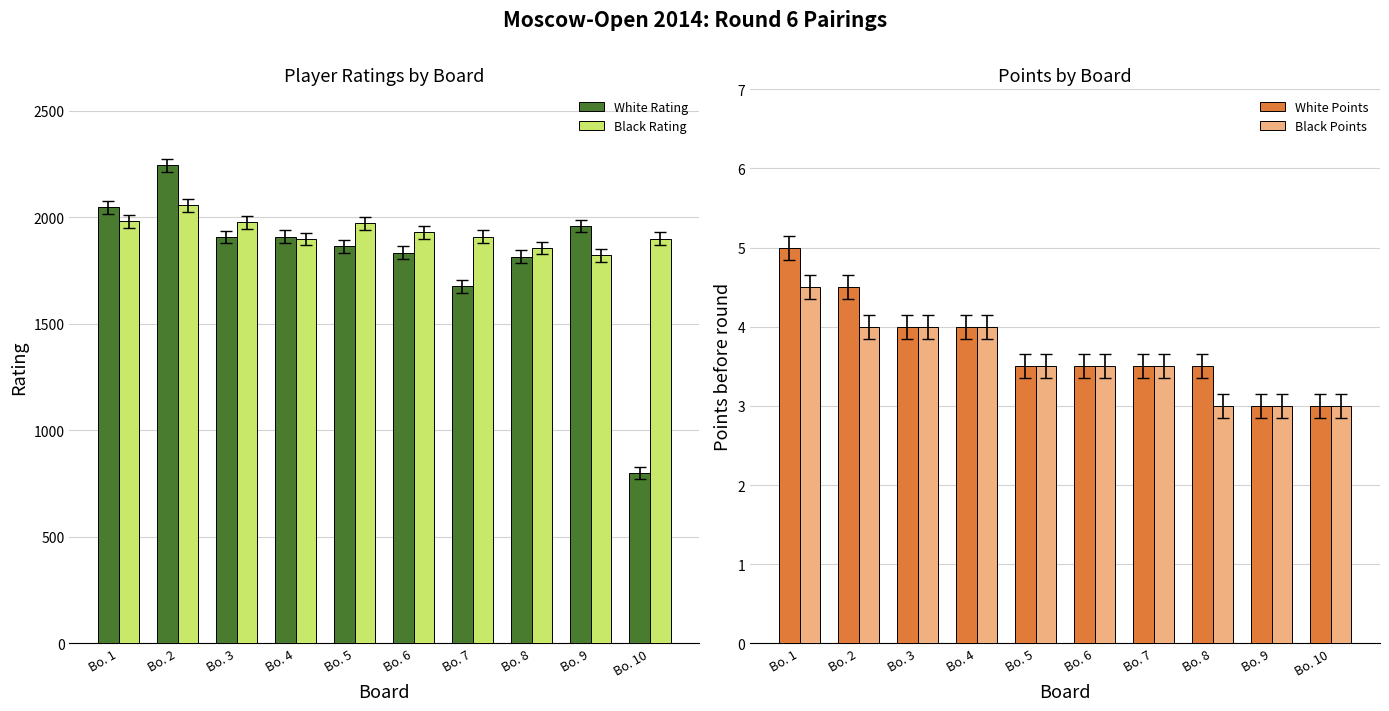

Reading left to right, transcribe all the data shown in this chart.

White Rating: Bo. 1=2046.0	Bo. 2=2244.0	Bo. 3=1907.0	Bo. 4=1909.0	Bo. 5=1864.0	Bo. 6=1834.0	Bo. 7=1676.0	Bo. 8=1814.0	Bo. 9=1959.0	Bo. 10=800.0
Black Rating: Bo. 1=1981.0	Bo. 2=2055.0	Bo. 3=1976.0	Bo. 4=1898.0	Bo. 5=1972.0	Bo. 6=1929.0	Bo. 7=1909.0	Bo. 8=1855.0	Bo. 9=1821.0	Bo. 10=1900.0
White Points: Bo. 1=5.0	Bo. 2=4.5	Bo. 3=4.0	Bo. 4=4.0	Bo. 5=3.5	Bo. 6=3.5	Bo. 7=3.5	Bo. 8=3.5	Bo. 9=3.0	Bo. 10=3.0
Black Points: Bo. 1=4.5	Bo. 2=4.0	Bo. 3=4.0	Bo. 4=4.0	Bo. 5=3.5	Bo. 6=3.5	Bo. 7=3.5	Bo. 8=3.0	Bo. 9=3.0	Bo. 10=3.0